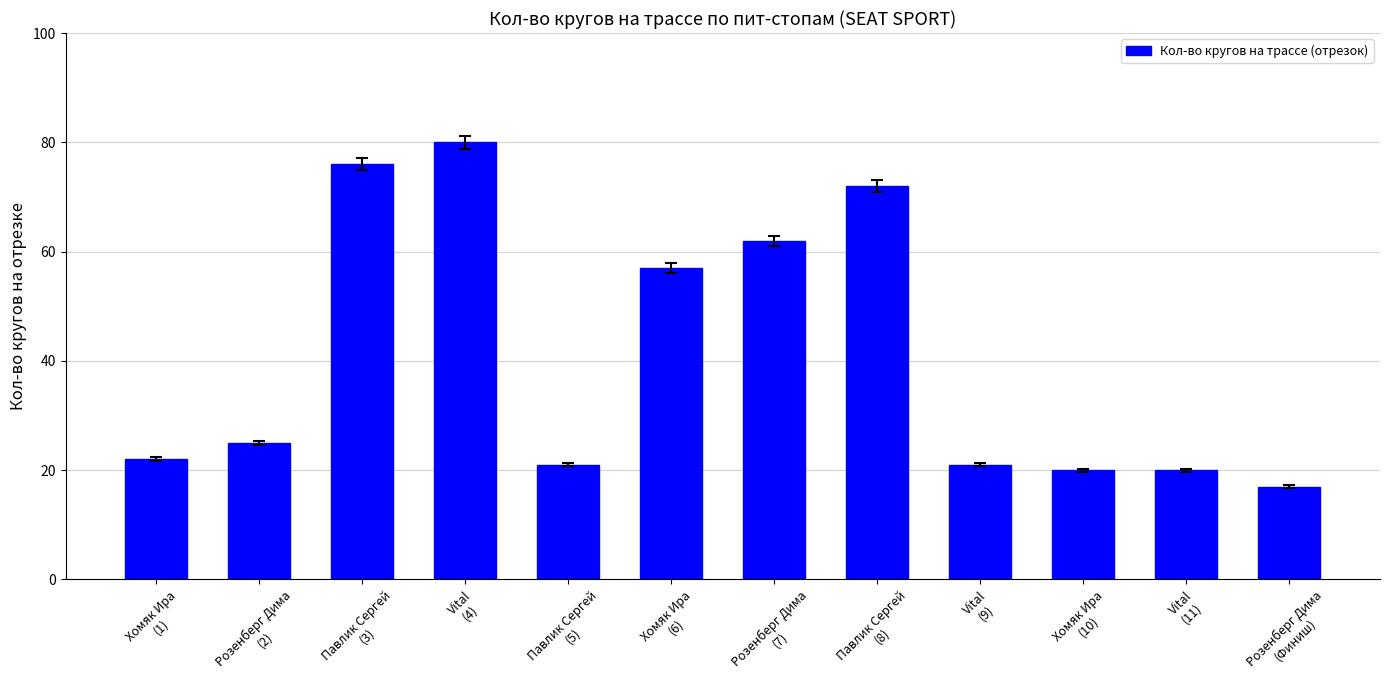

How many data points does each series have?

12